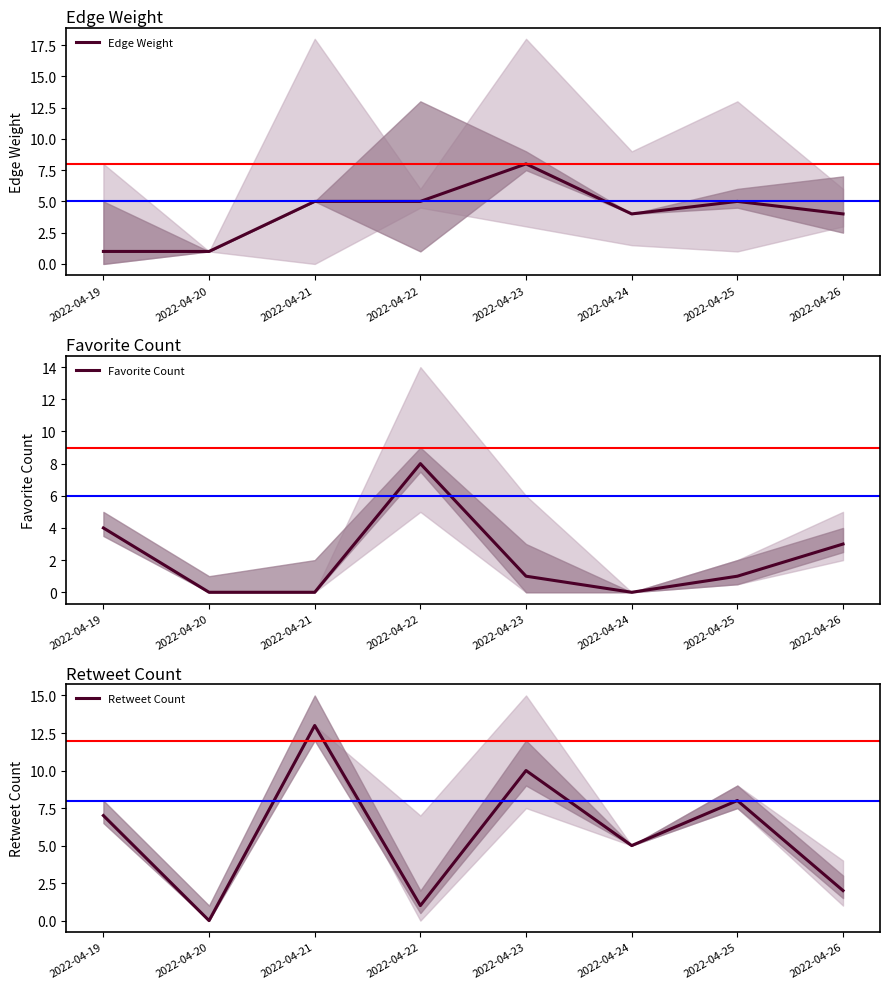

How many data points does each series have?

8